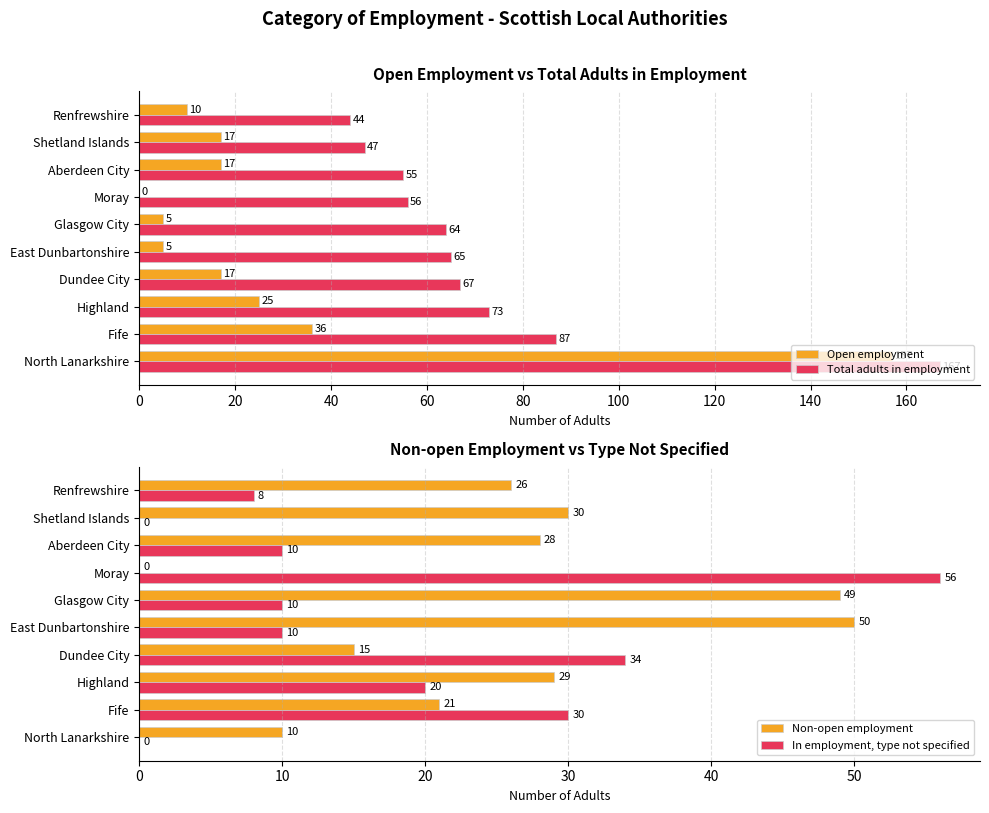

Reading left to right, extract all data points from this chart.

Open employment: 157	36	25	17	5	5	0	17	17	10
Total adults in employment: 167	87	73	67	65	64	56	55	47	44
Non-open employment: 10	21	29	15	50	49	0	28	30	26
In employment, type not specified: 0	30	20	34	10	10	56	10	0	8